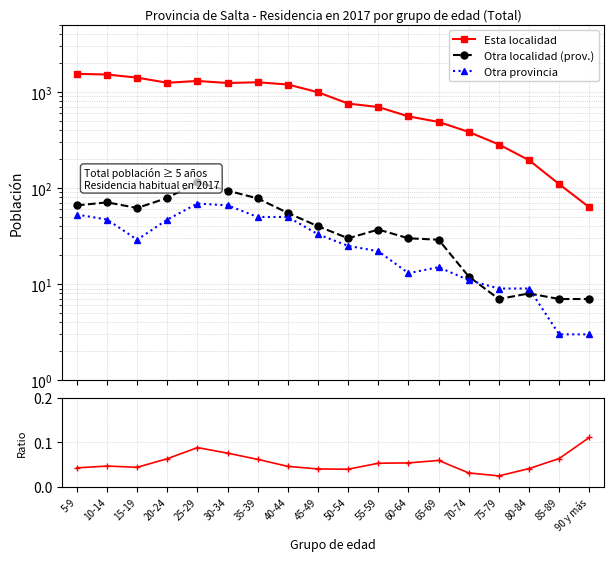

True or false: Esta localidad and Otra provincia cross at least once.

False